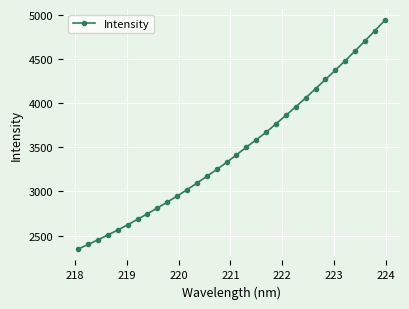

What is the difference between the maximum and minimum values?

2585.5